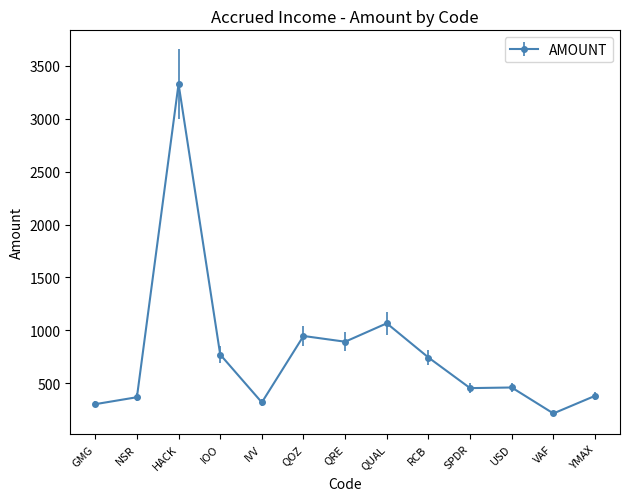

What is the average value?

787.7